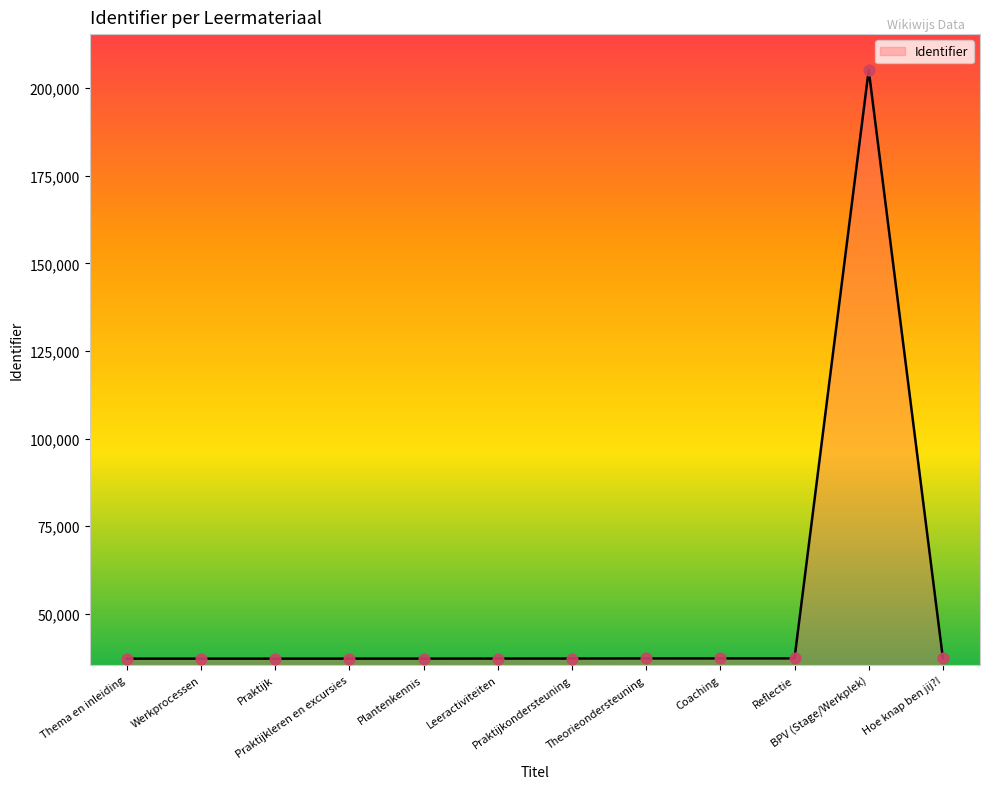

What is the change in value from Coaching to Hoe knap ben jij?!?

+12